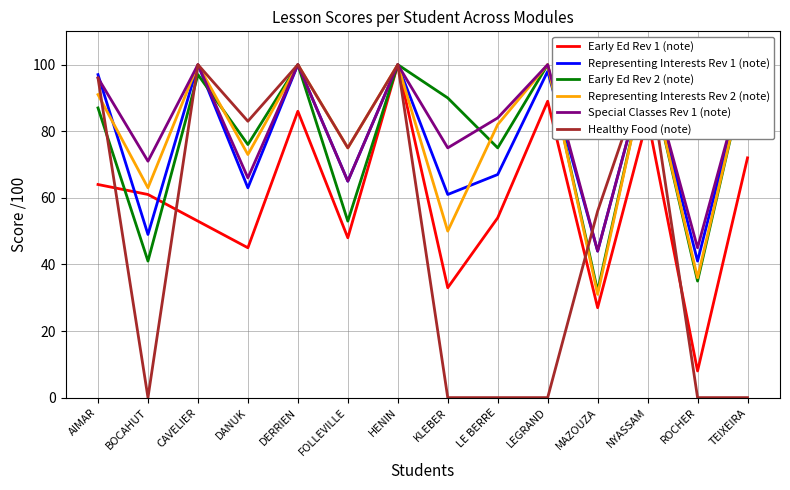

What is the label of the 10th point from the left?

LEGRAND